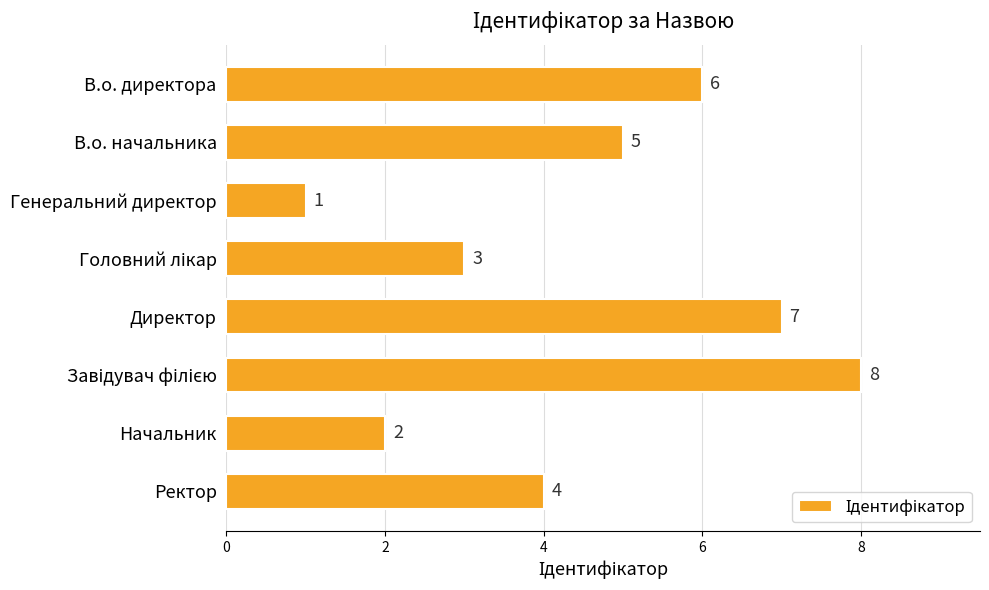

Are the bars grouped side by side (vs. stacked)?

No